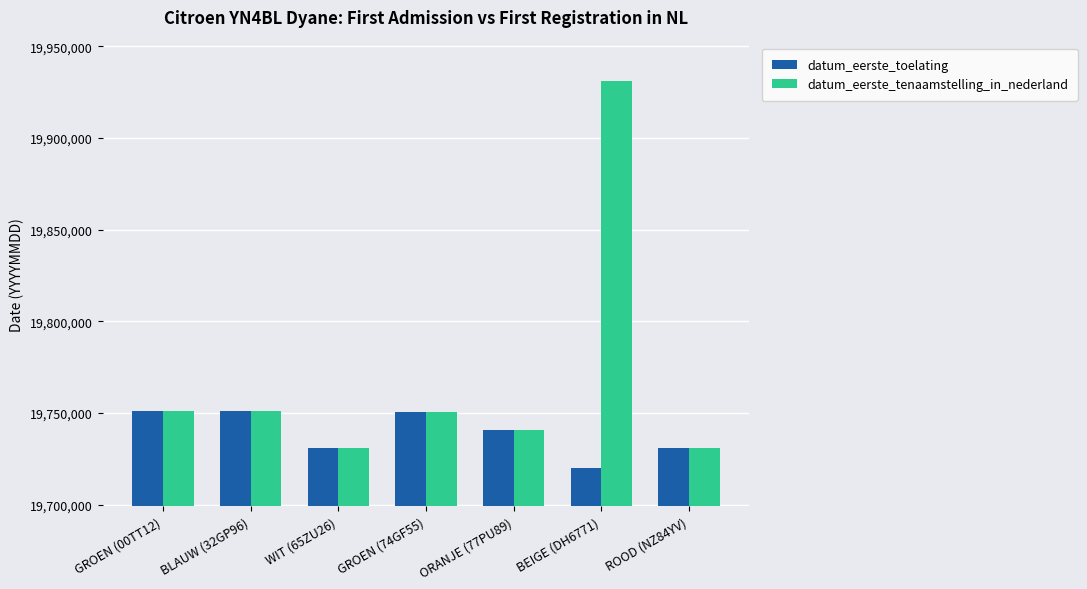

The value of datum_eerste_tenaamstelling_in_nederland at BEIGE (DH6771) is 31418570. True or false?

False